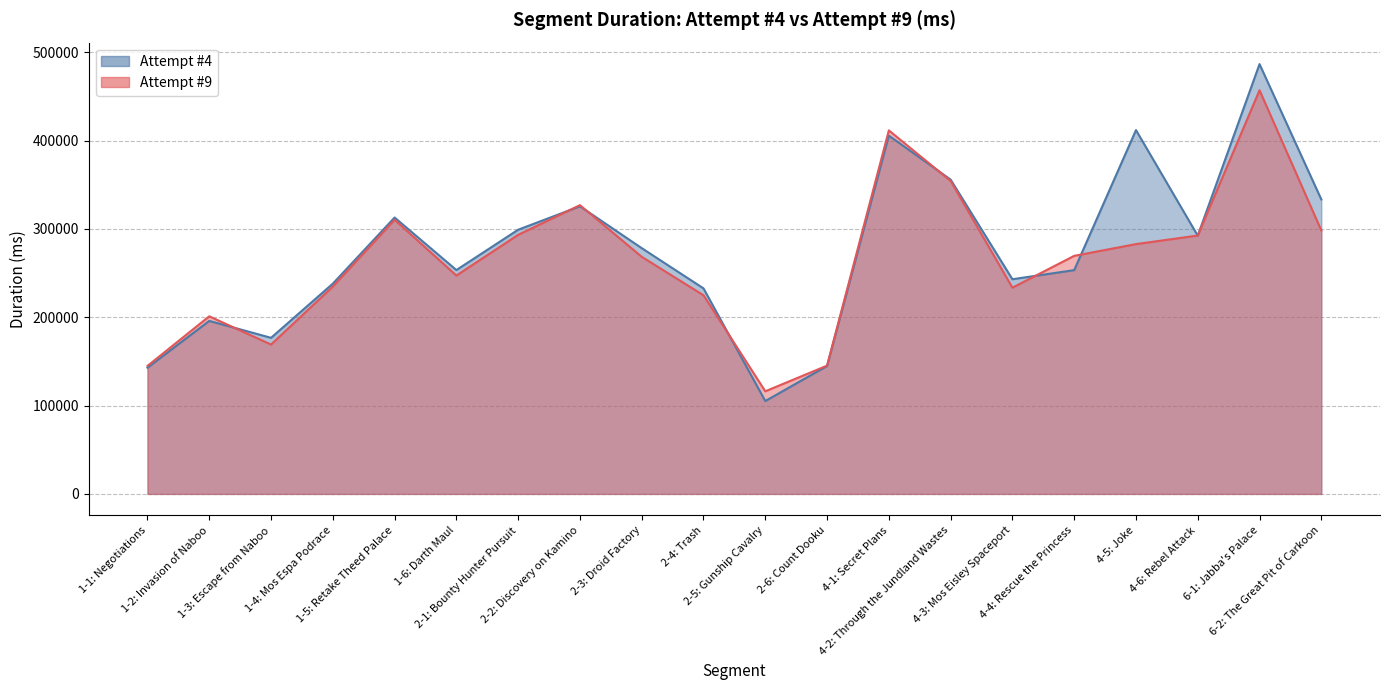

Is it true that Attempt #9 equals 144917 at 1-1: Negotiations?

True